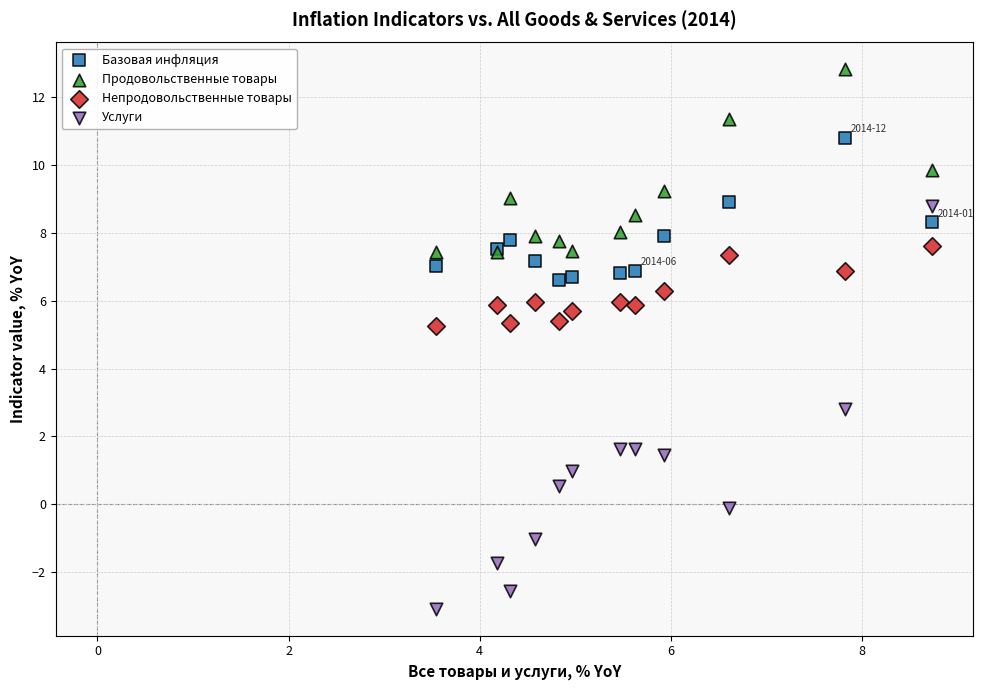

Which series has the largest Y range (max minus min)?

Услуги